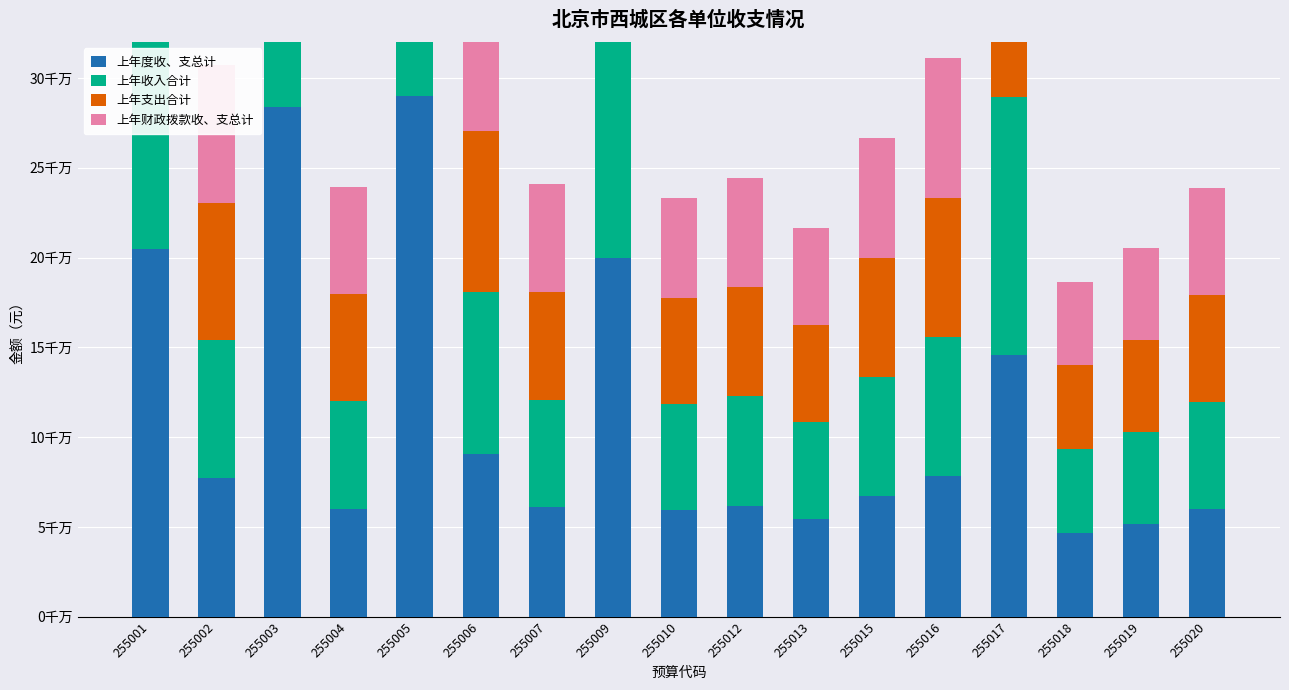

What is the difference between the maximum and minimum values in the 上年度收、支总计 series?

243367821.1